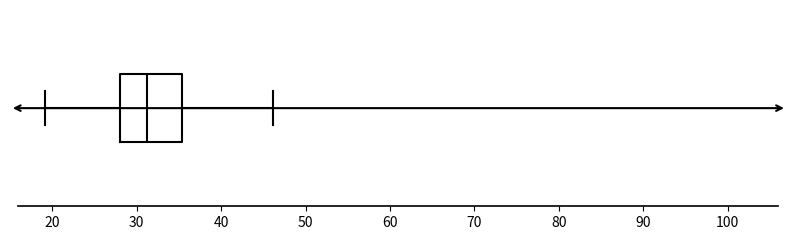

Read this box plot against the x-axis: the position of the median line, the range covered by the box, and the ends of both whiskers. The values are not printed on the chart, so give them approximately, as read against the axis.

median 31, box 28 to 35, whiskers 19 to 46